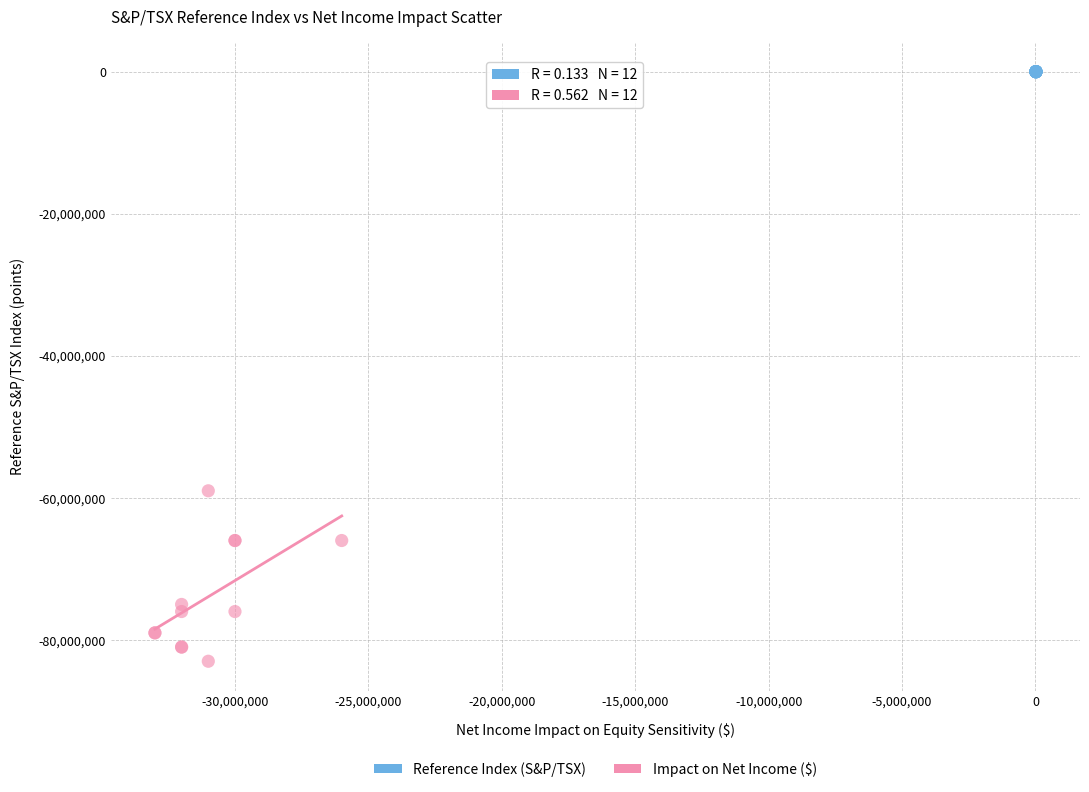

Which series has the widest spread of Y values?

Impact on Net Income ($)